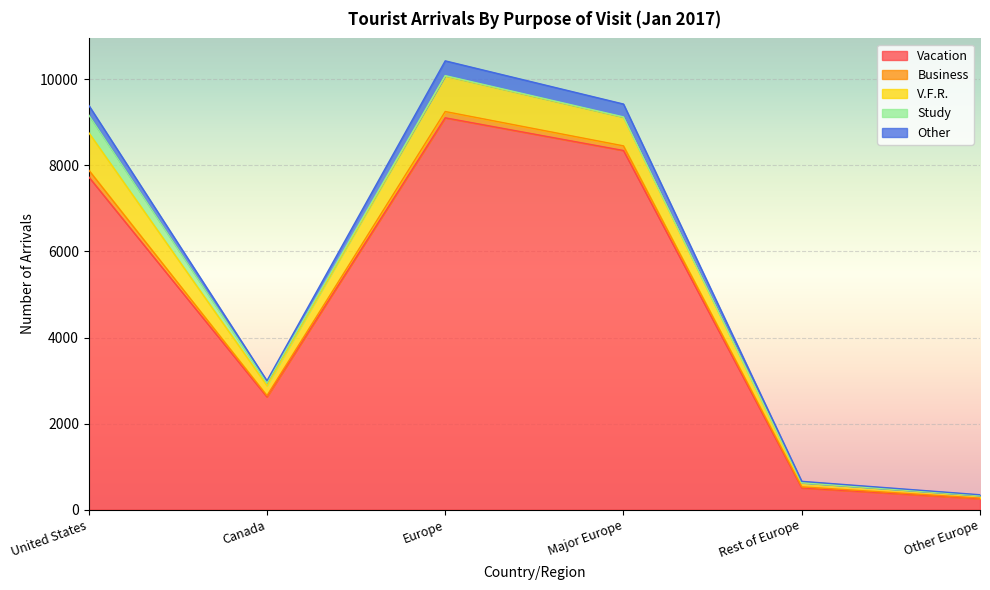

Which has a higher value, Major Europe or United States?

Major Europe